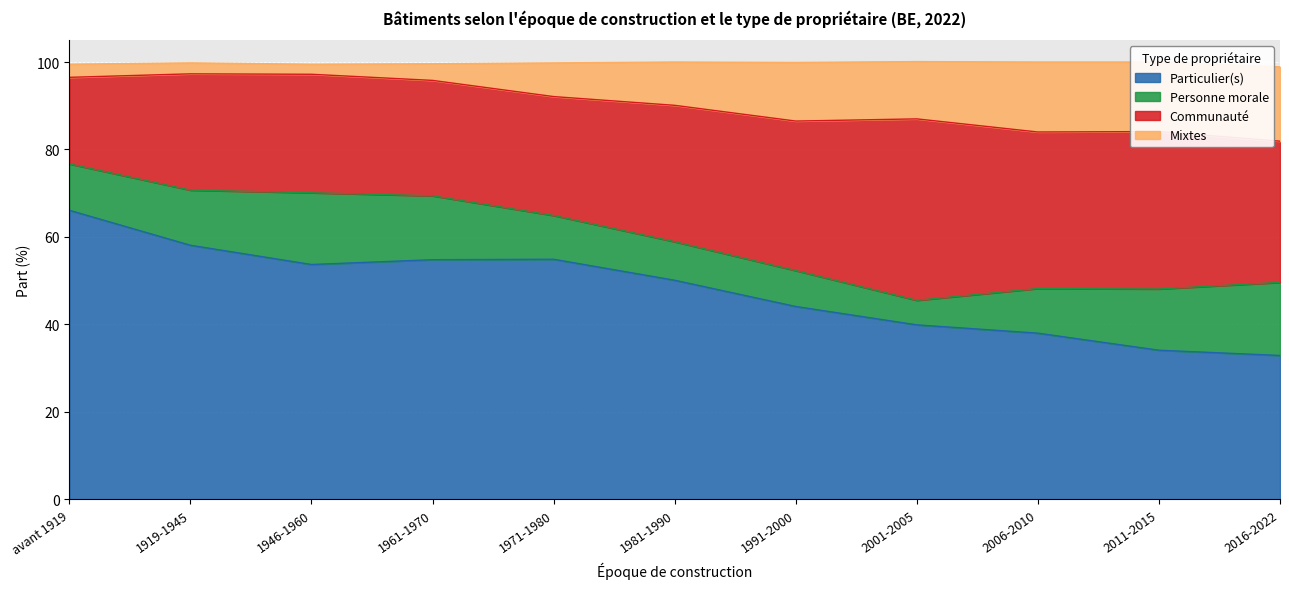

What is the total value across all series at 2001-2005?

100.1